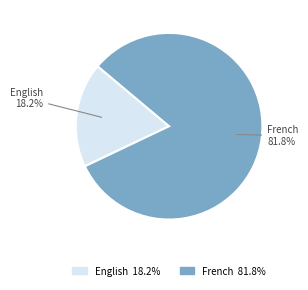

To the nearest percent, what percentage of the pie is English?

18%